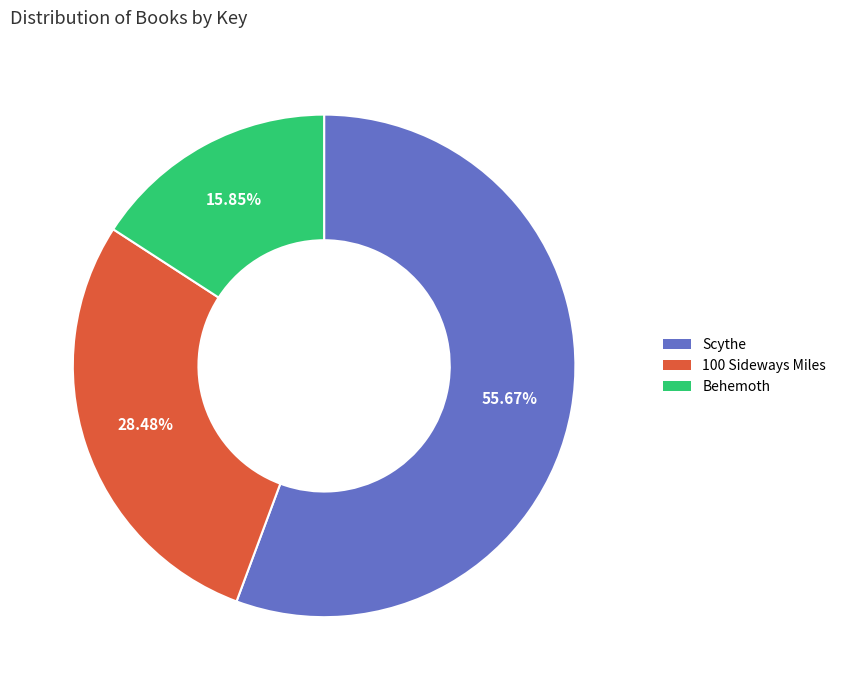

How many segments does this pie chart have?

3